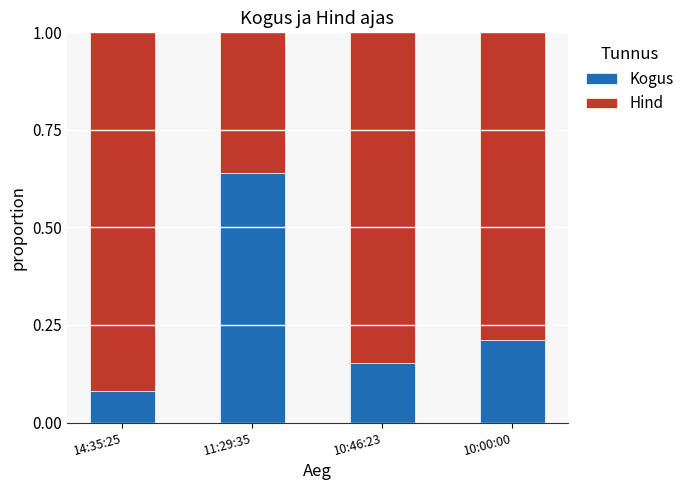

Which category has the highest value in the Kogus series?

11:29:35